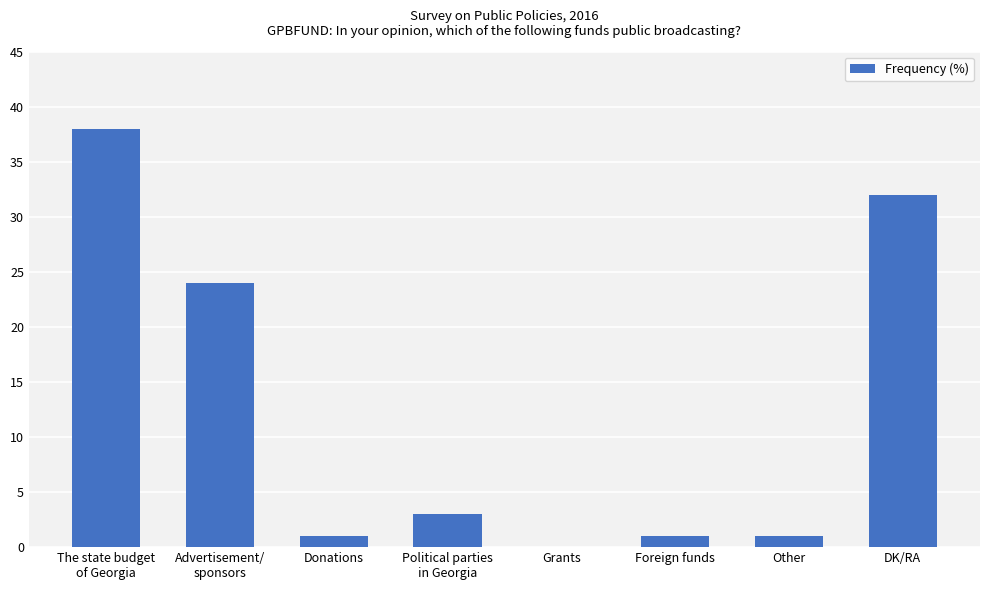

What is the sum of the values at Foreign funds and Other?

2